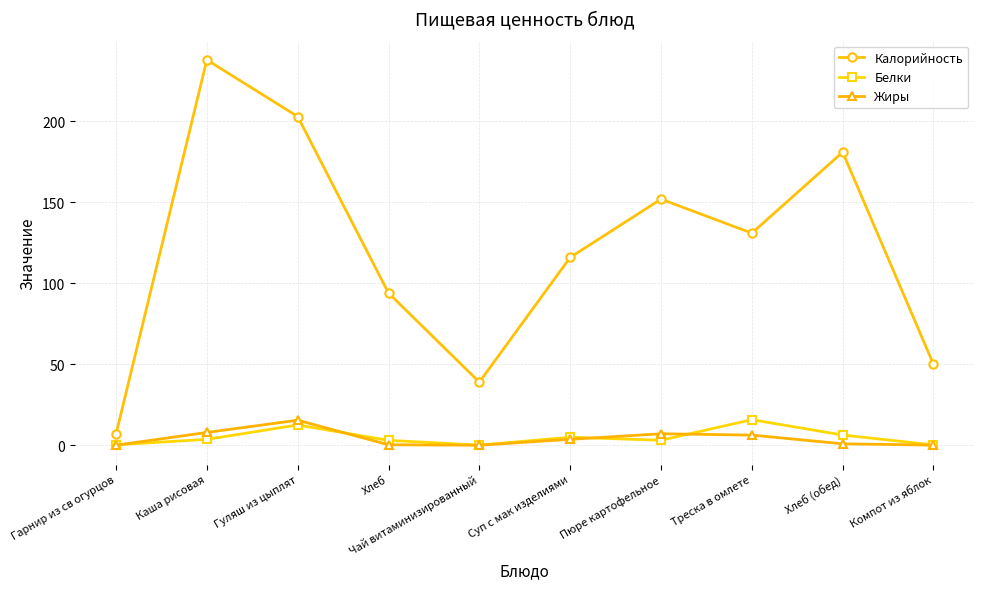

What is the label of the 1st point from the left?

Гарнир из св огурцов